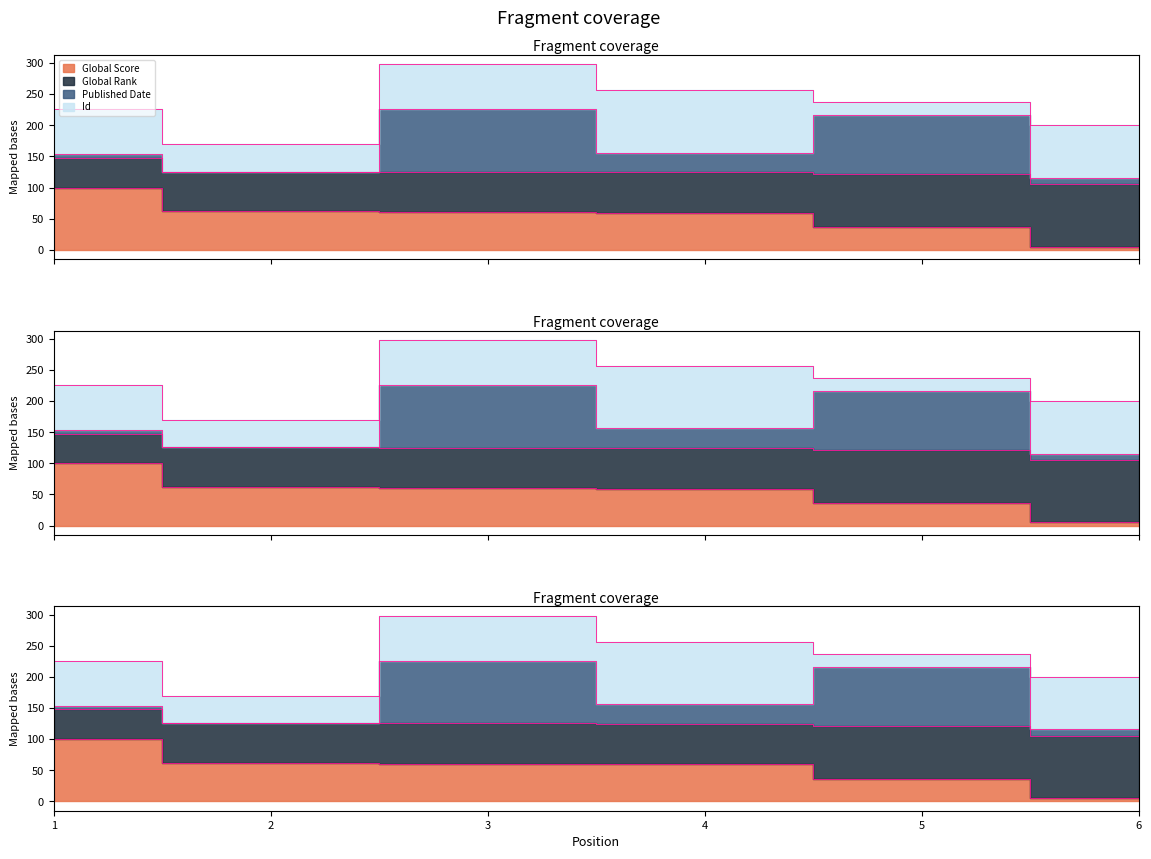

The value of Global Score at 3 is 16.8. True or false?

False